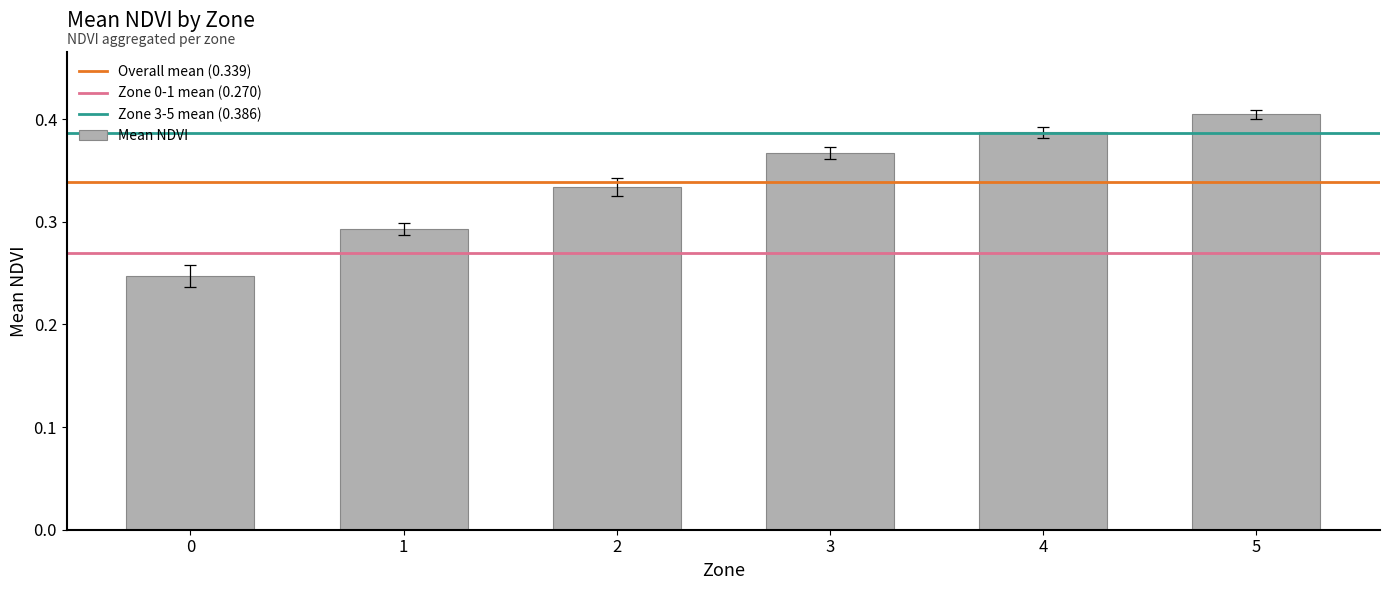

Which category has the highest value across all series?

5